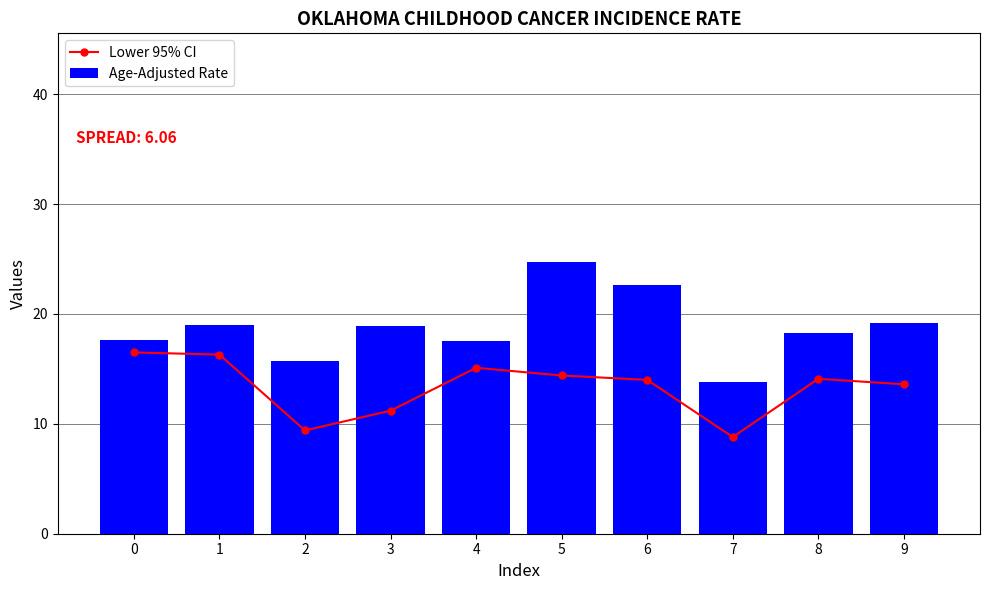

How many data points does each series have?

10